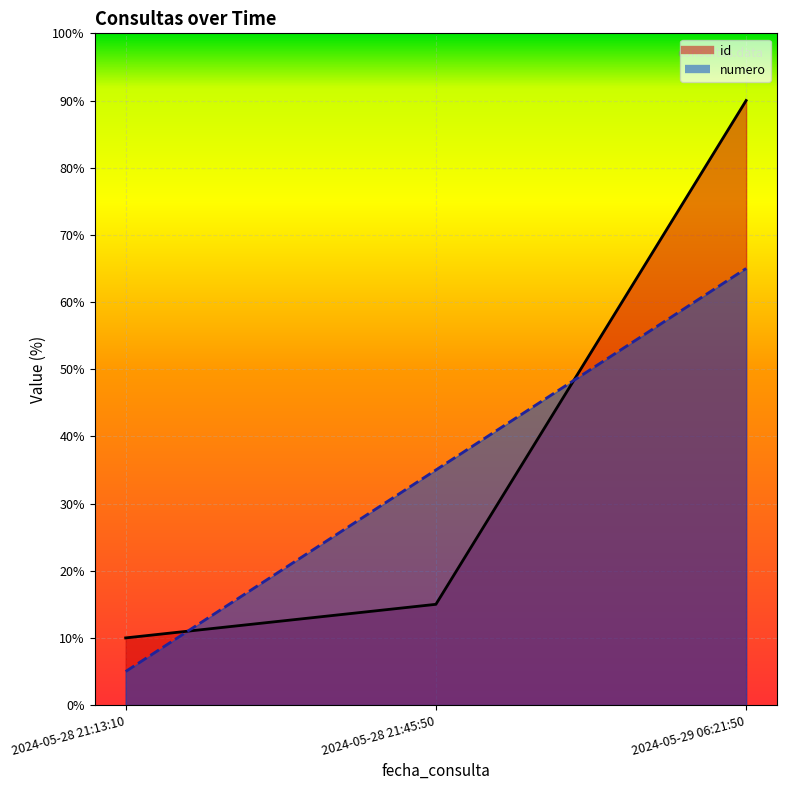

What is the difference between the maximum and minimum values in the numero series?

60.0